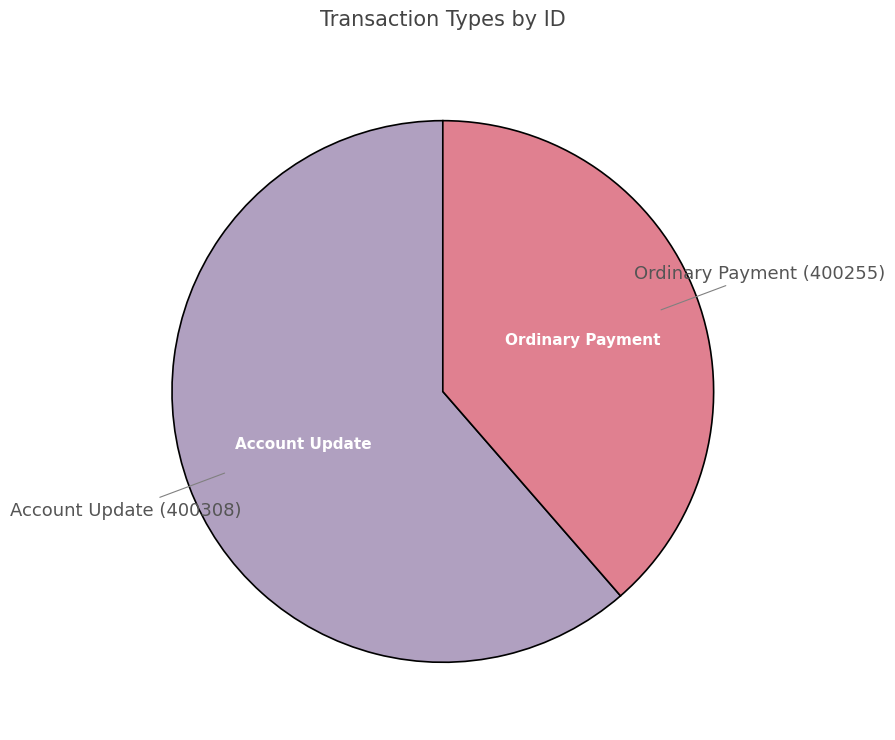

Is it true that Account Update (400308) is 69% of the pie?

False